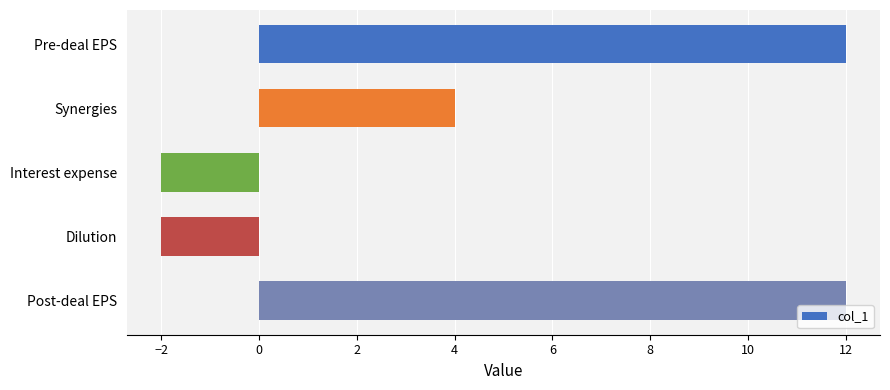

What is the difference between the maximum and second lowest values?

14